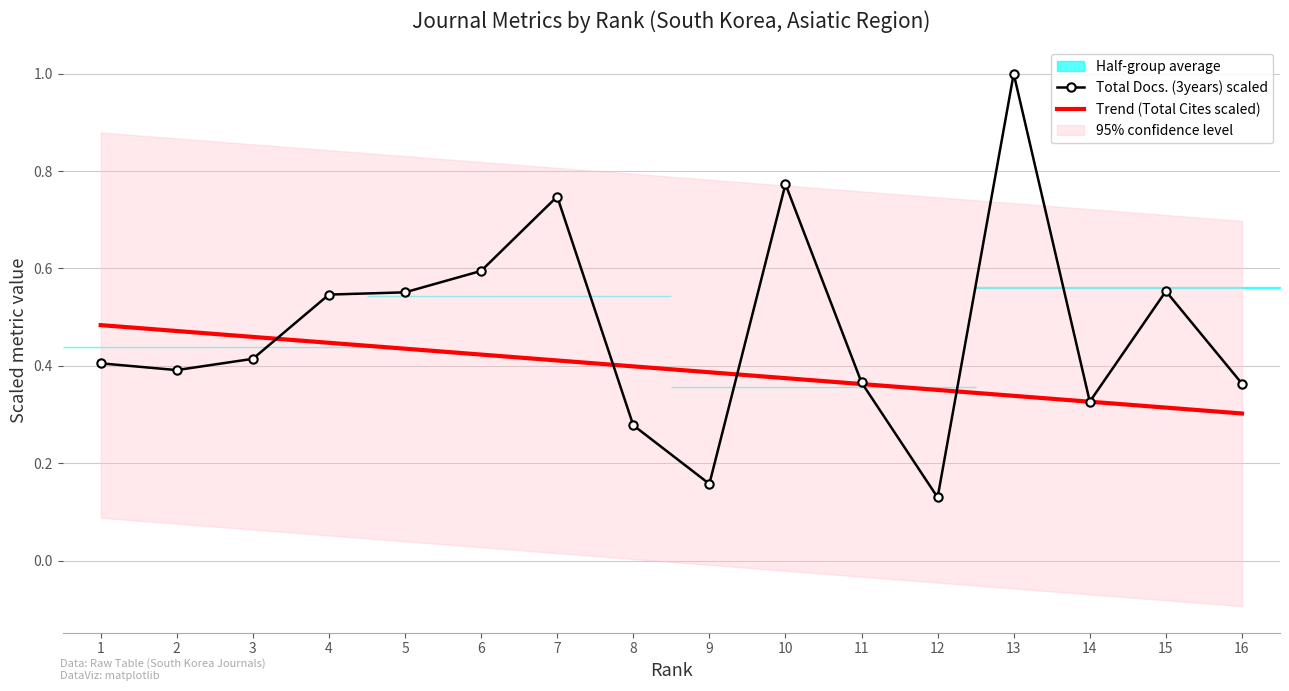

Rank the series at 1 from highest to lowest value.

Trend (Total Cites scaled), Total Docs. (3years) scaled